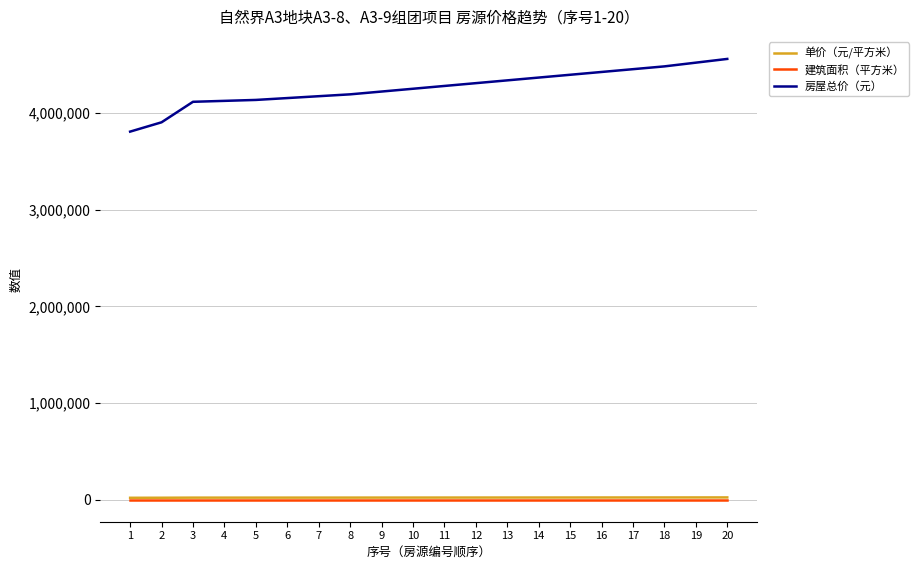

At how many categories does at least one series exceed 2865259?

20